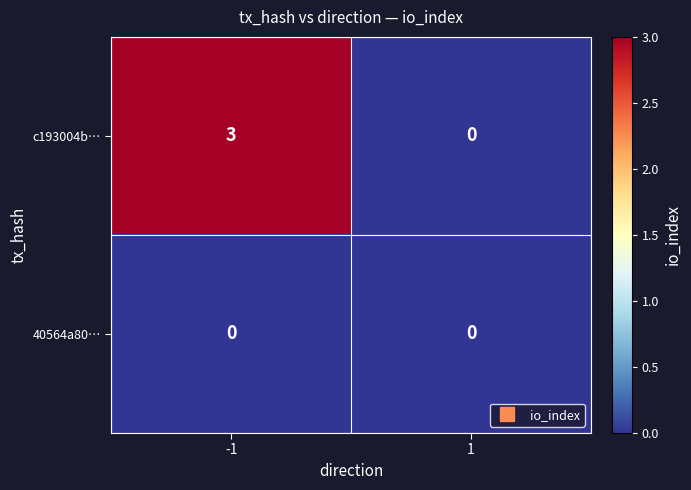

Which series has the largest total across all categories?

c193004b…